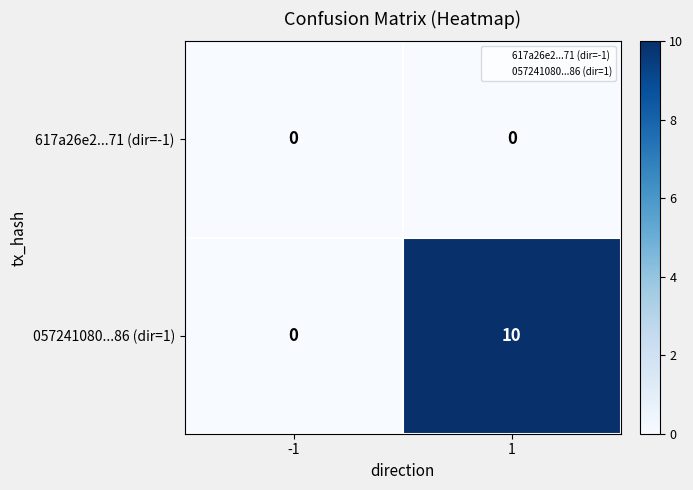

What is the maximum value shown in the chart?

10